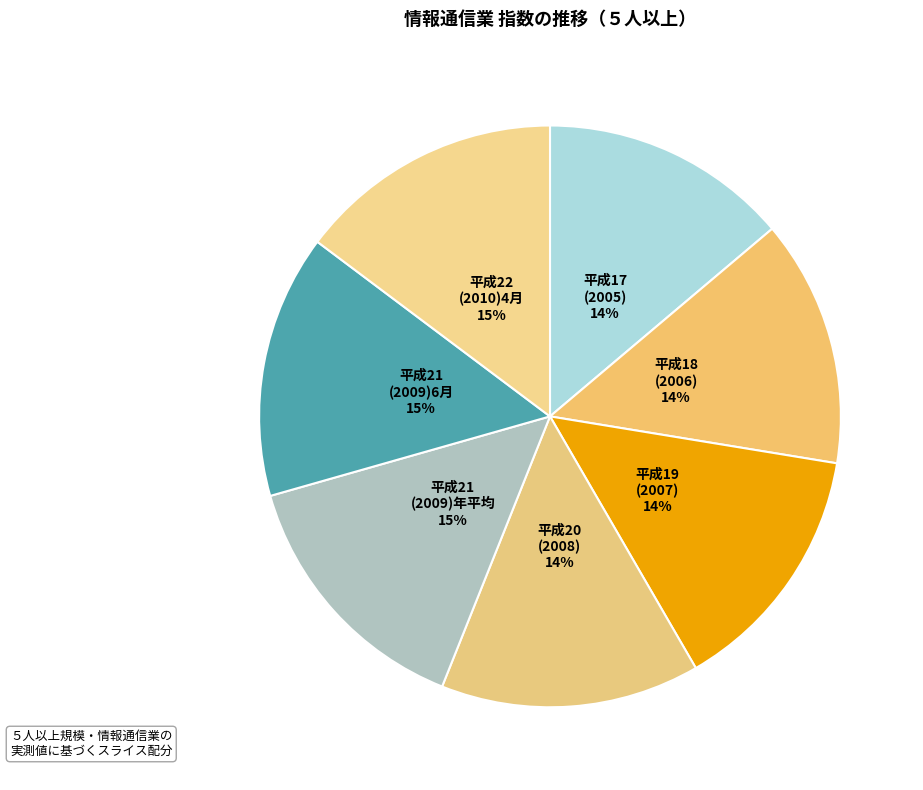

Is the sum of 平成22 (2010)4月 and 平成20 (2008) greater than half?

No